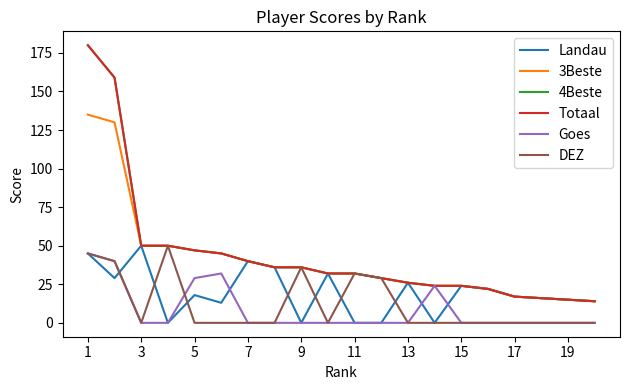

What is the difference between the maximum and minimum values in the Totaal series?

166